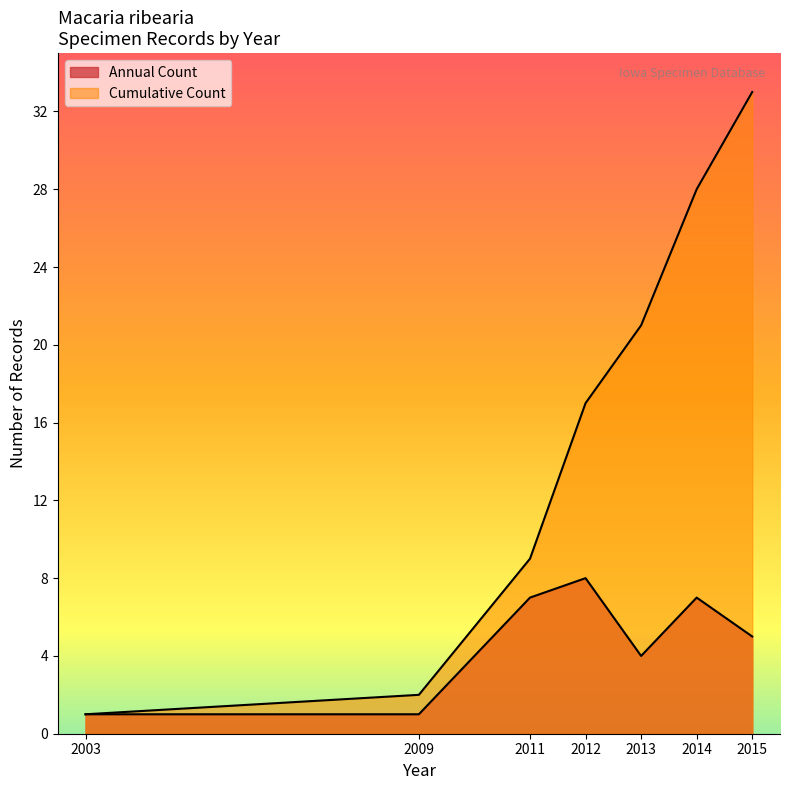

Which label corresponds to the largest value in the chart?

2015